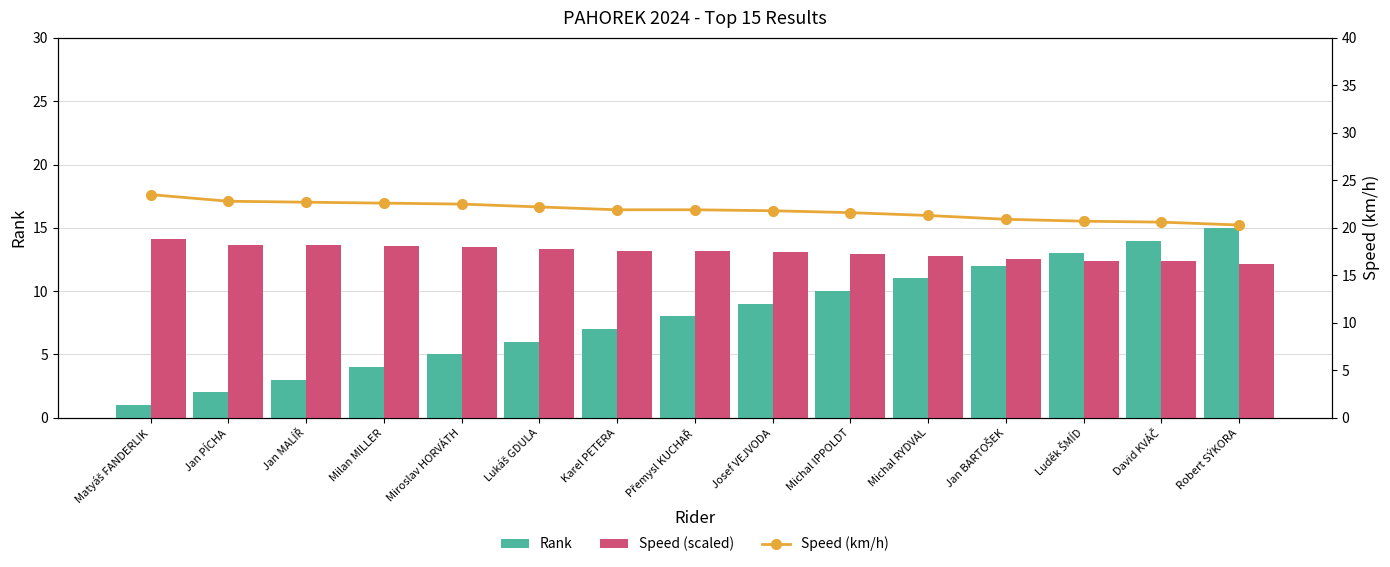

List the series in order of their peak value, highest first.

Speed (km/h), Rank, Speed (scaled)